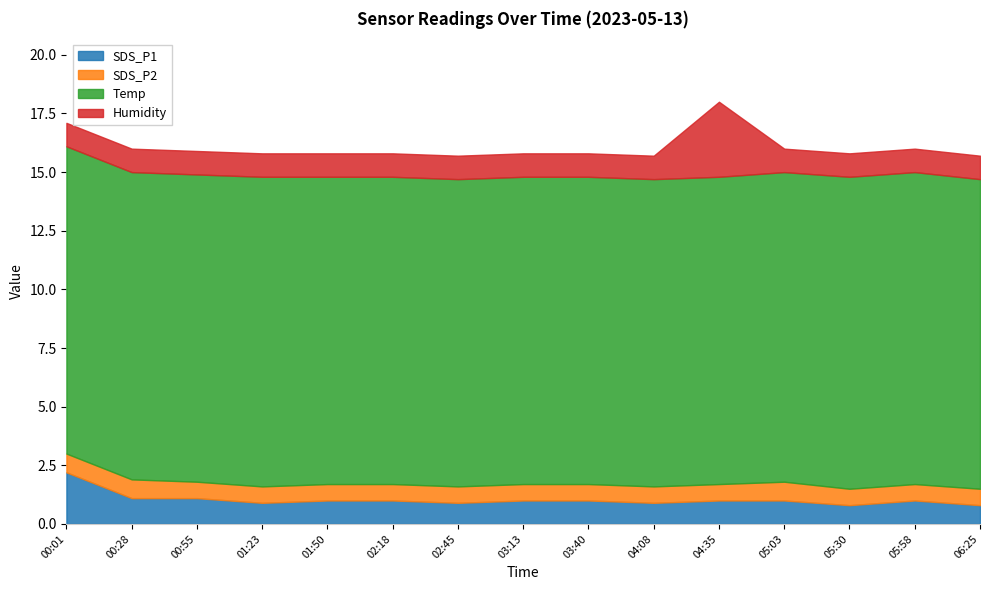

What position from the left is 03:40?

9